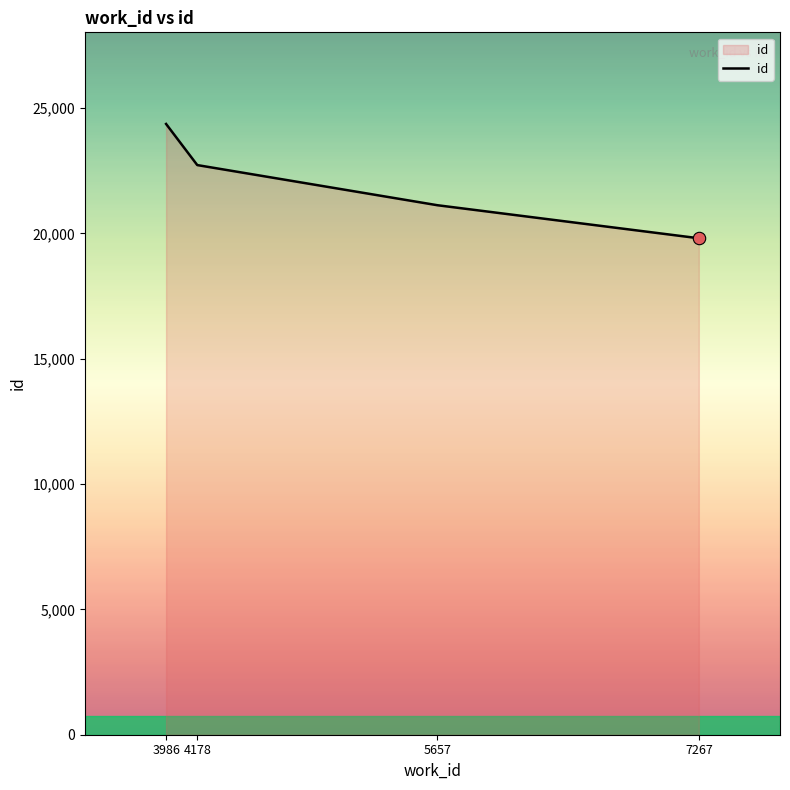

Between 3986 and 7267, which is larger?

3986